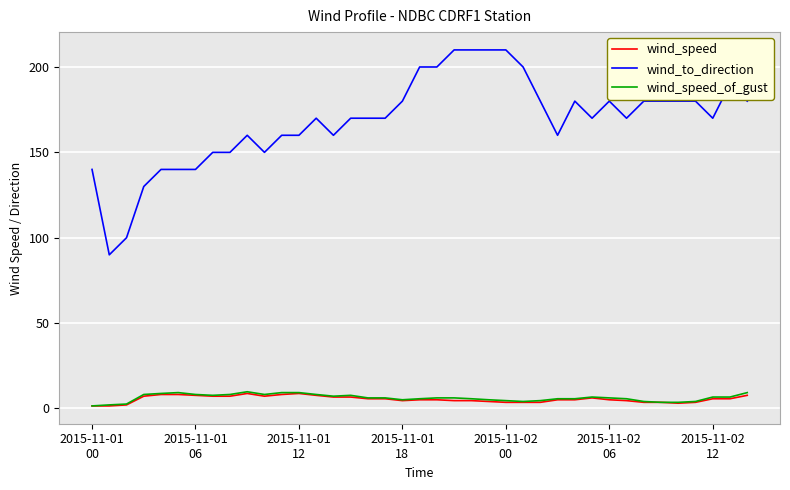

True or false: wind_speed and wind_to_direction cross at least once.

False